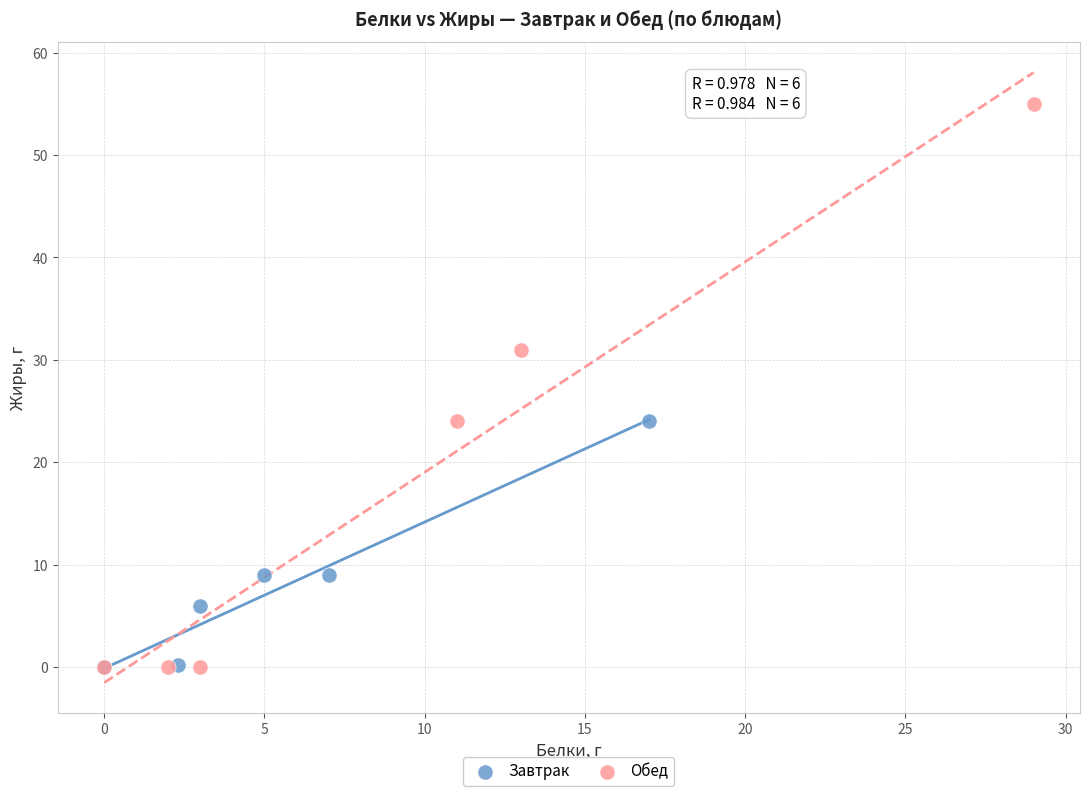

Which series reaches the maximum Y coordinate?

Обед